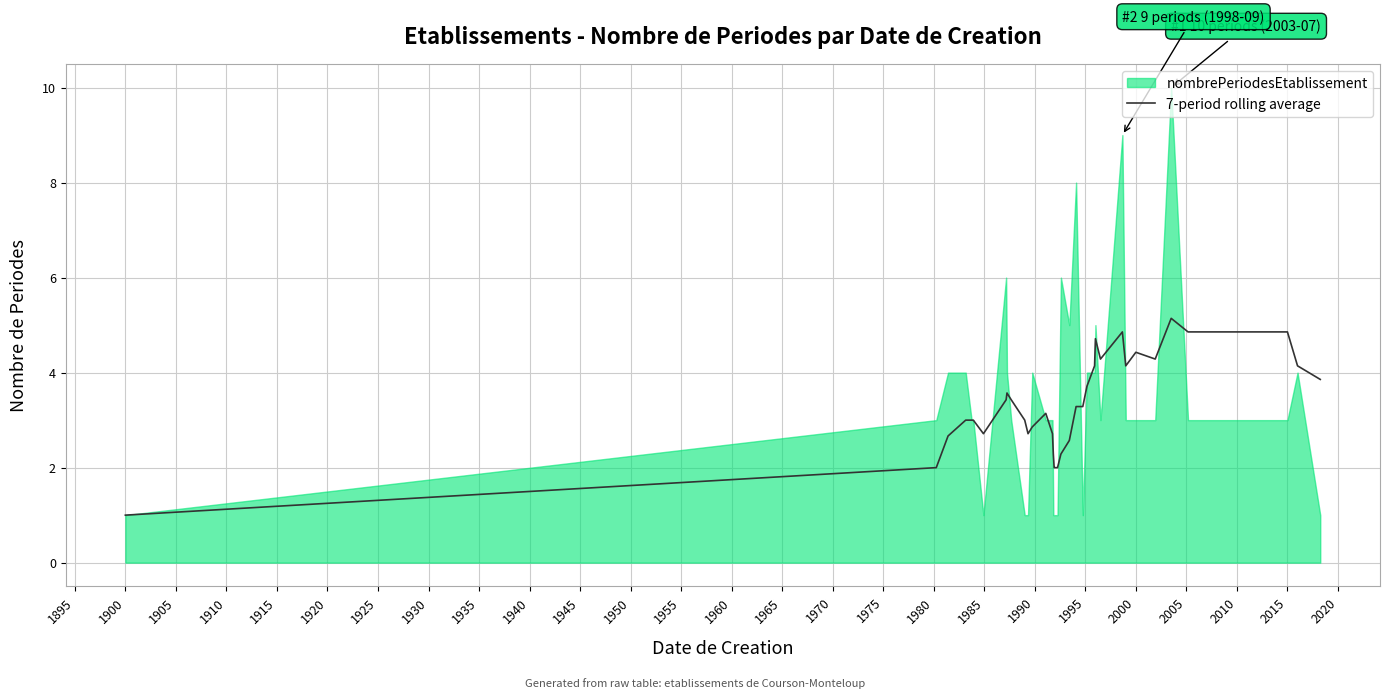

What is the lowest value of the 7-period rolling average series?

1.0